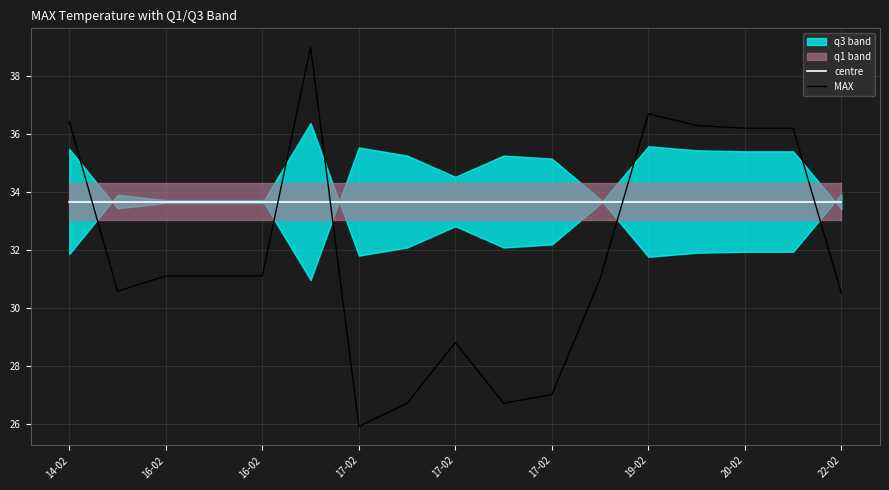

In MAX, how many points are lower than both neighbors (excluding endpoints)?

3